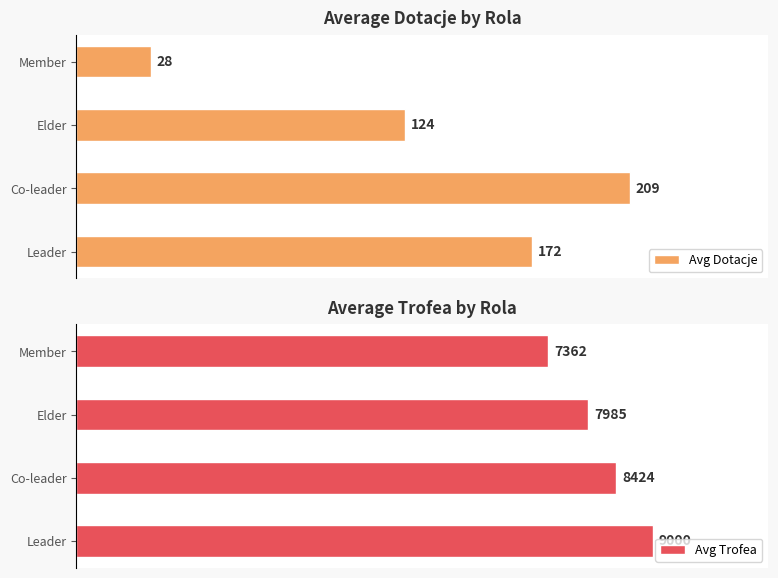

List the labels in order of Avg Trofea value, largest first.

Leader, Co-leader, Elder, Member